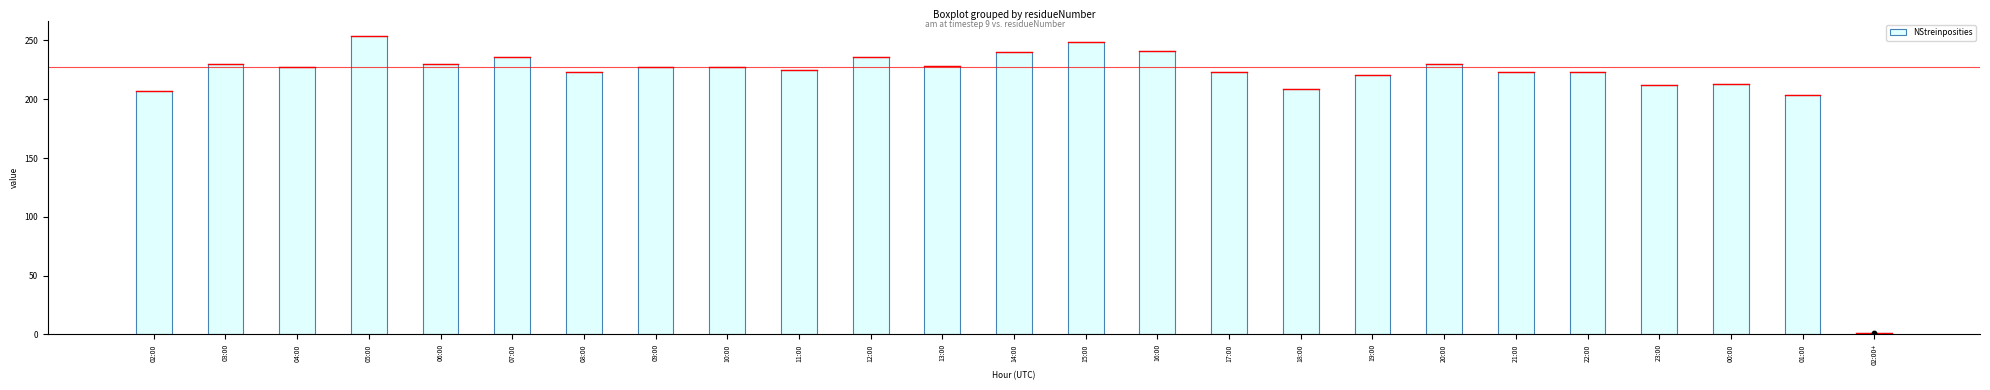

Between 16:00 and 12:00, which is larger?

16:00